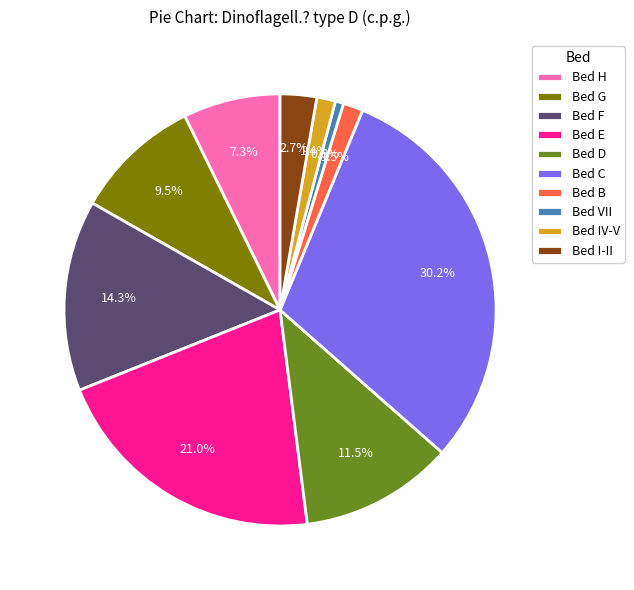

How many slices are in this pie chart?

10